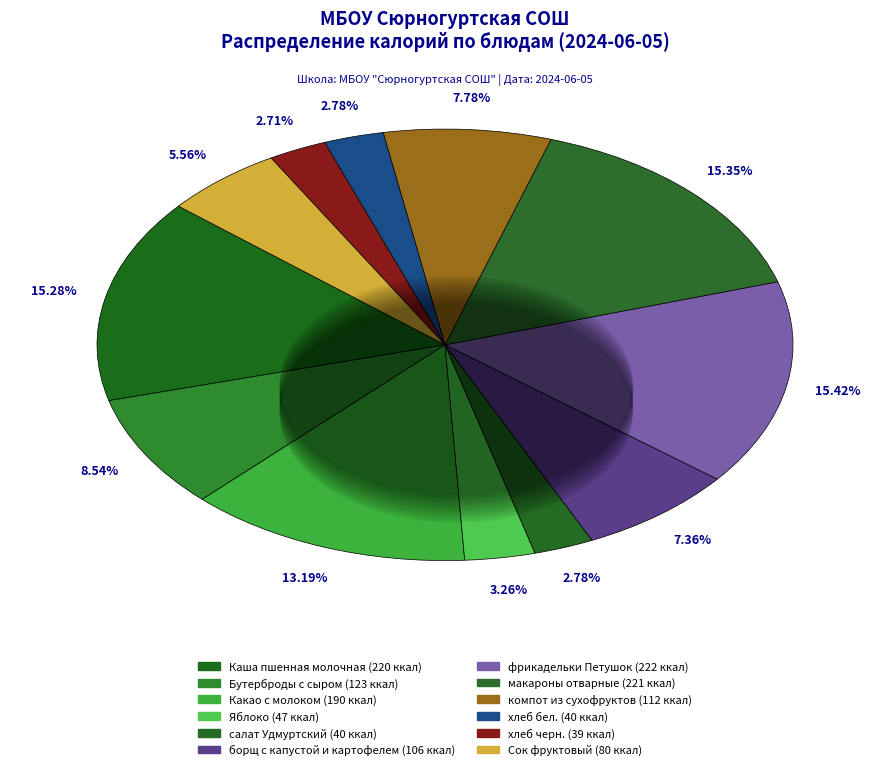

How many slices are in this pie chart?

12